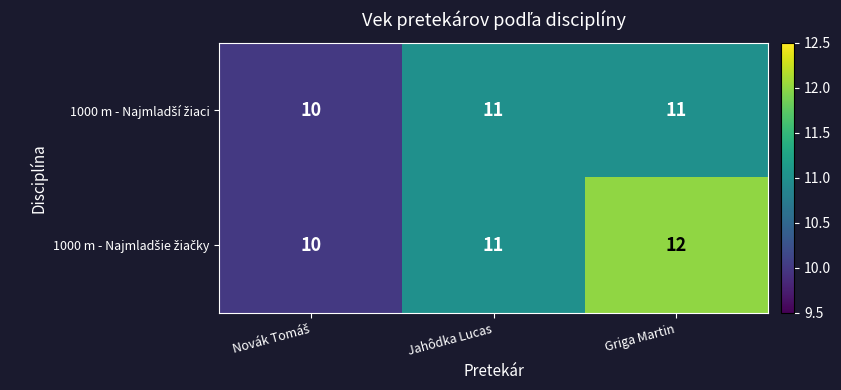

What is the greatest value displayed?

12